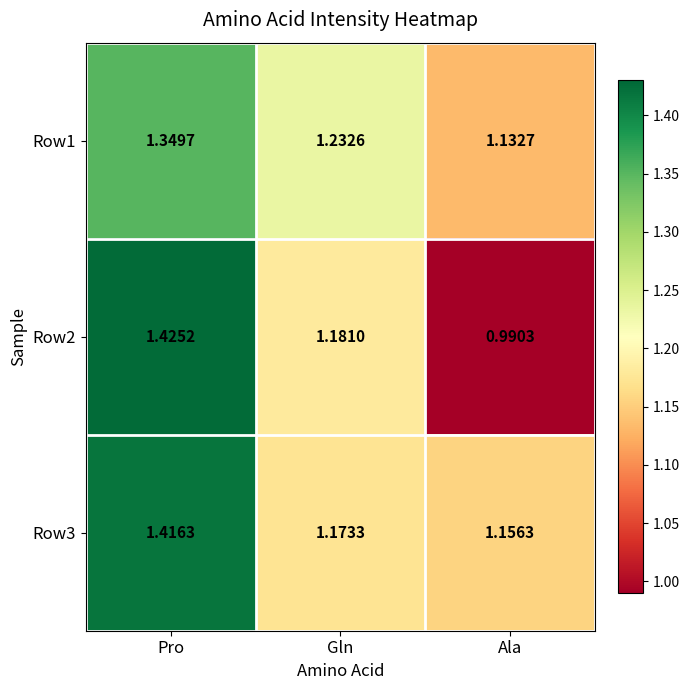

Which label corresponds to the largest value in the chart?

Pro